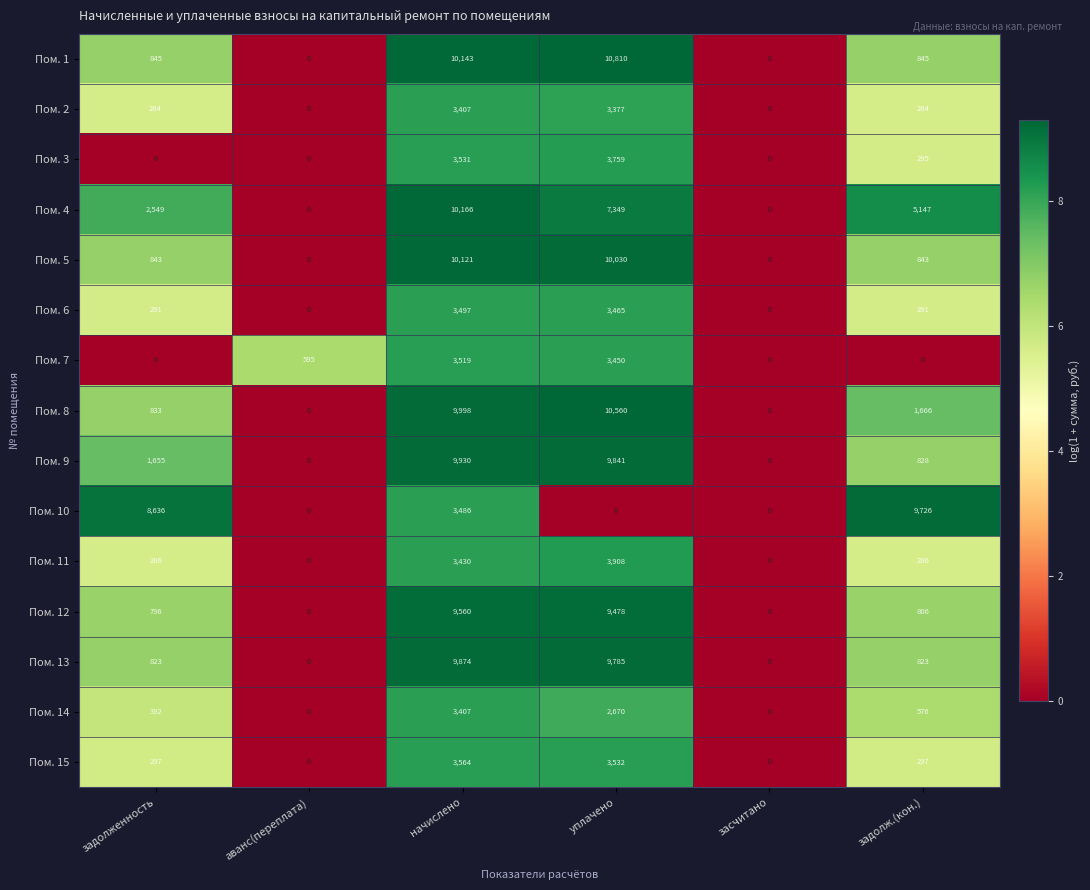

What is the difference between the highest and lowest values at задолж.(кон.)?

9726